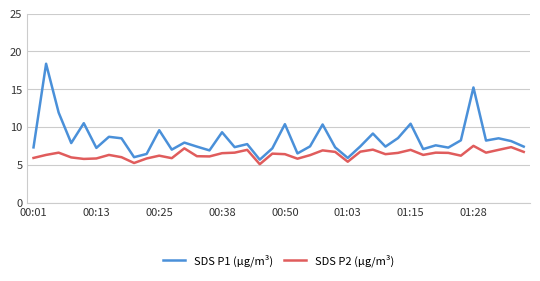

Which series has the largest total across all categories?

SDS P1 (µg/m³)